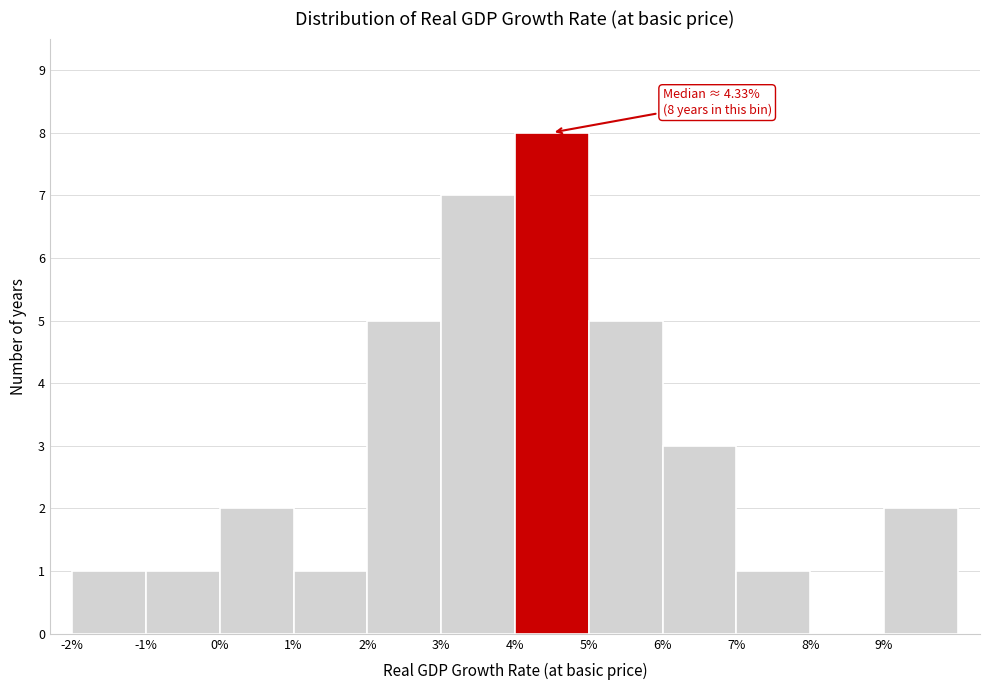

Which range on the x-axis has the tallest bar?

4 to 5